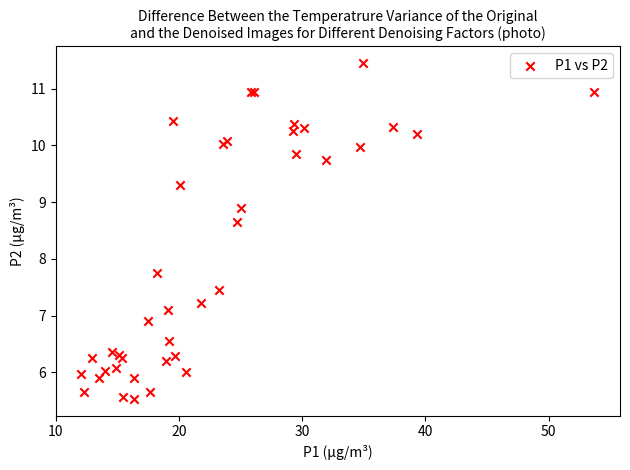

What Y value in the scatter plot is closest to 8?

7.8